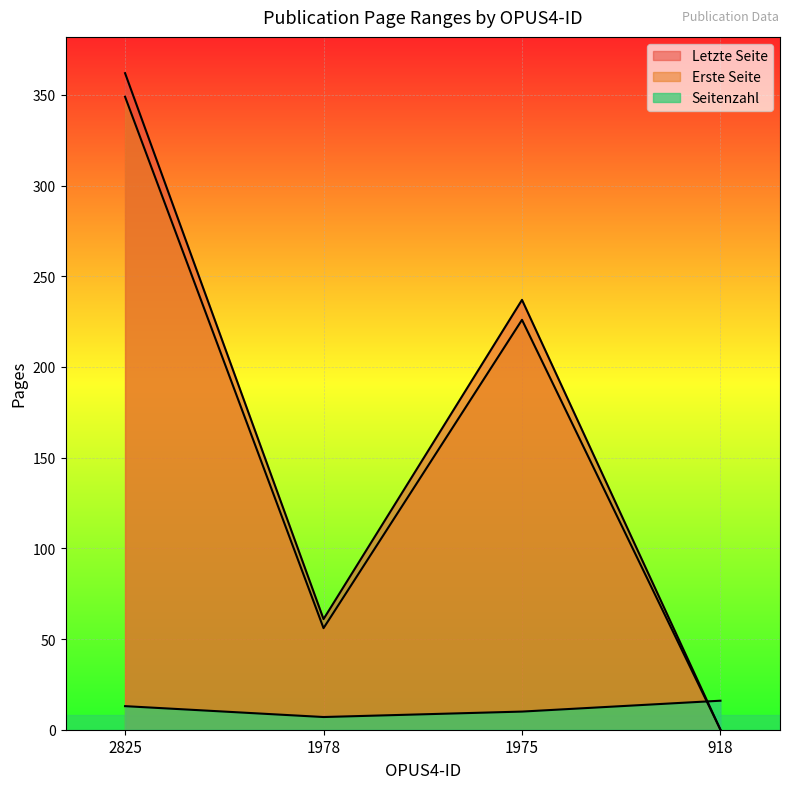

What is the total value across all series at 1975?

473